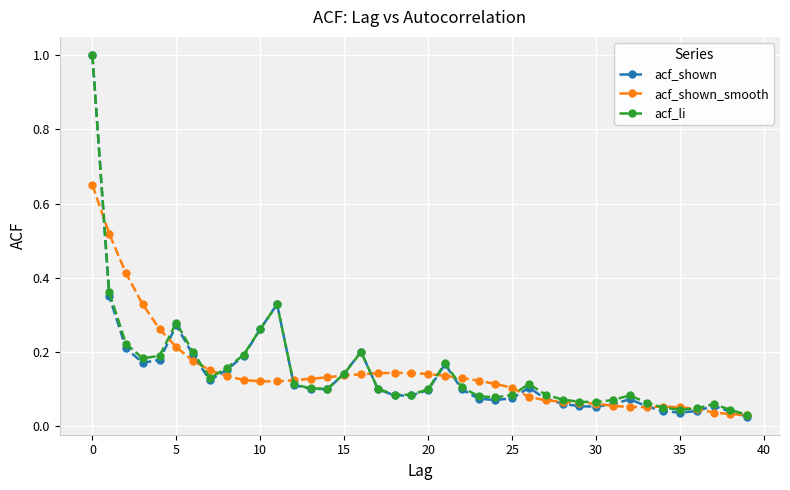

True or false: acf_shown has more than 2 points higher than both neighbors.

True